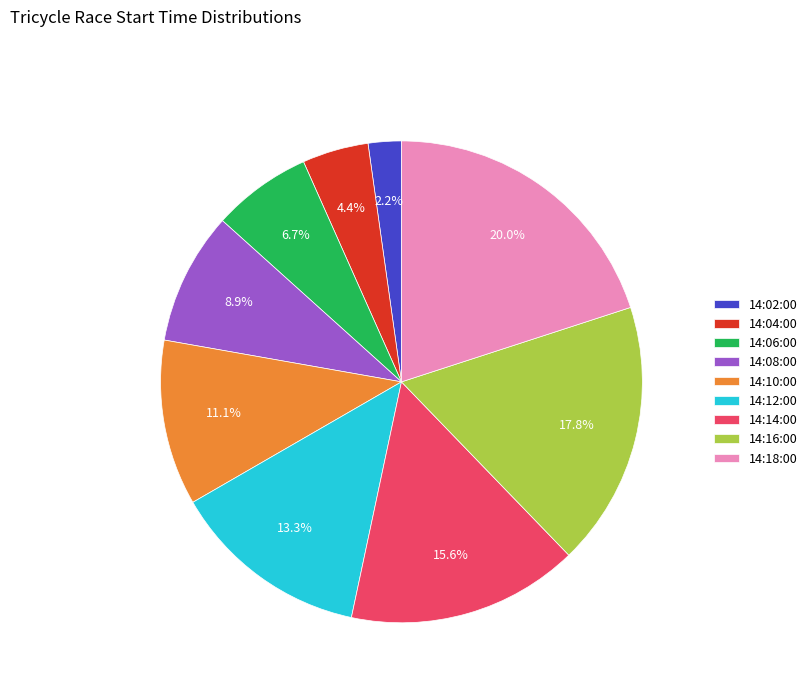

Rank the categories by value from highest to lowest.

14:18:00, 14:16:00, 14:14:00, 14:12:00, 14:10:00, 14:08:00, 14:06:00, 14:04:00, 14:02:00